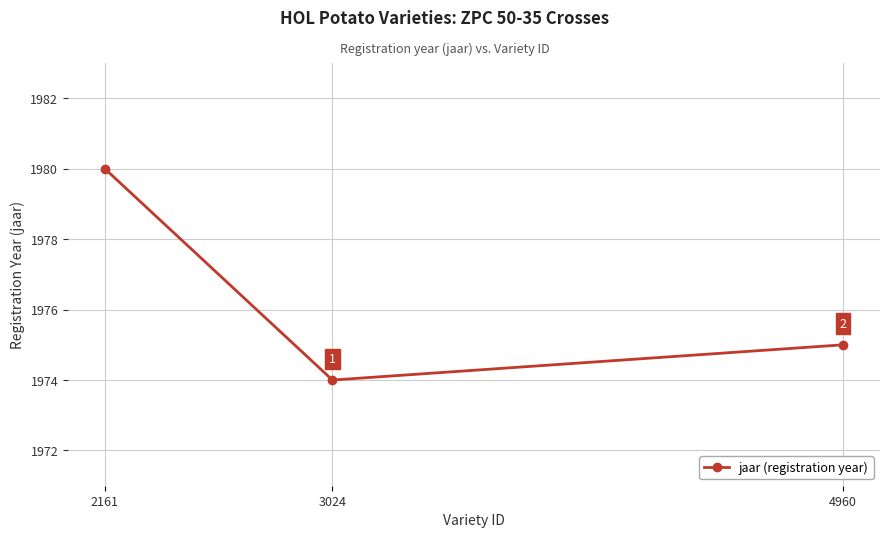

Reading left to right, what are all the values shown in this chart?

1980	1974	1975